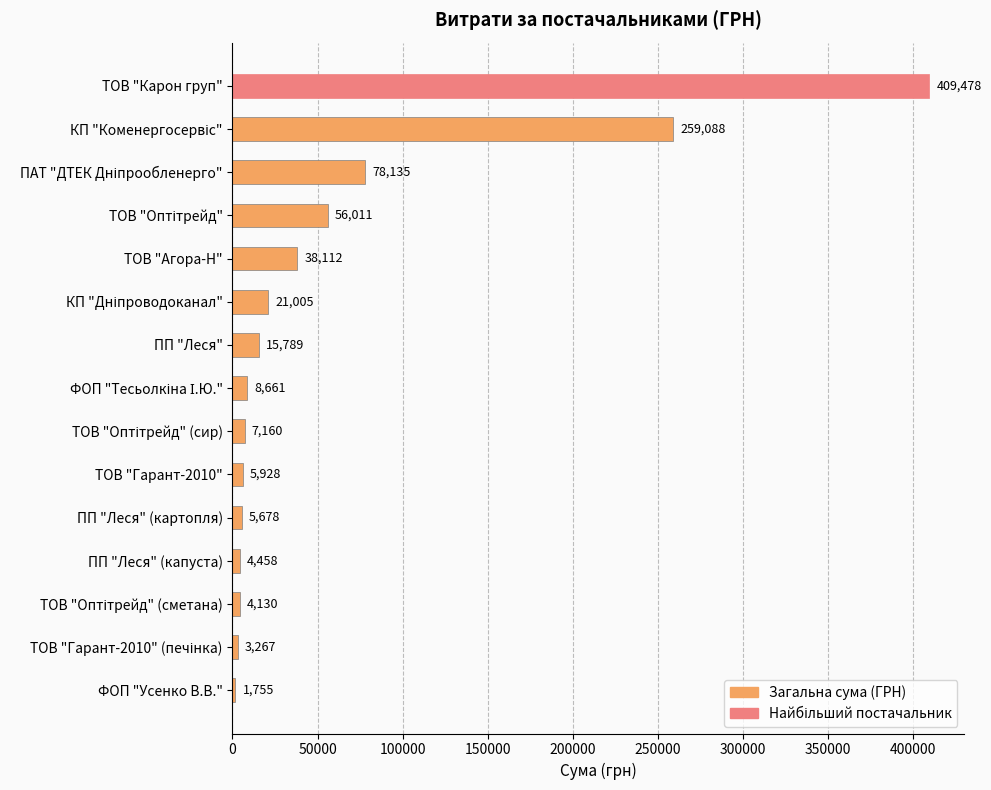

What is the value of the 11th bar from the top?

5678.1